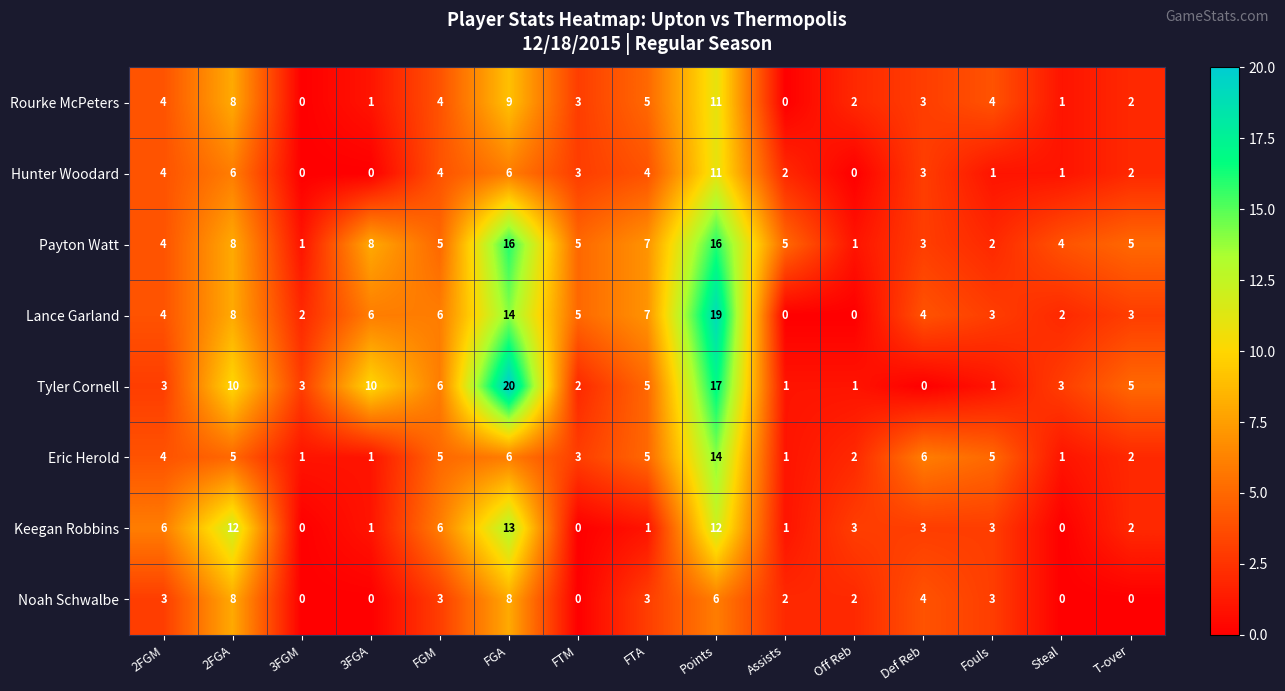

Which series has the largest total across all categories?

Payton Watt